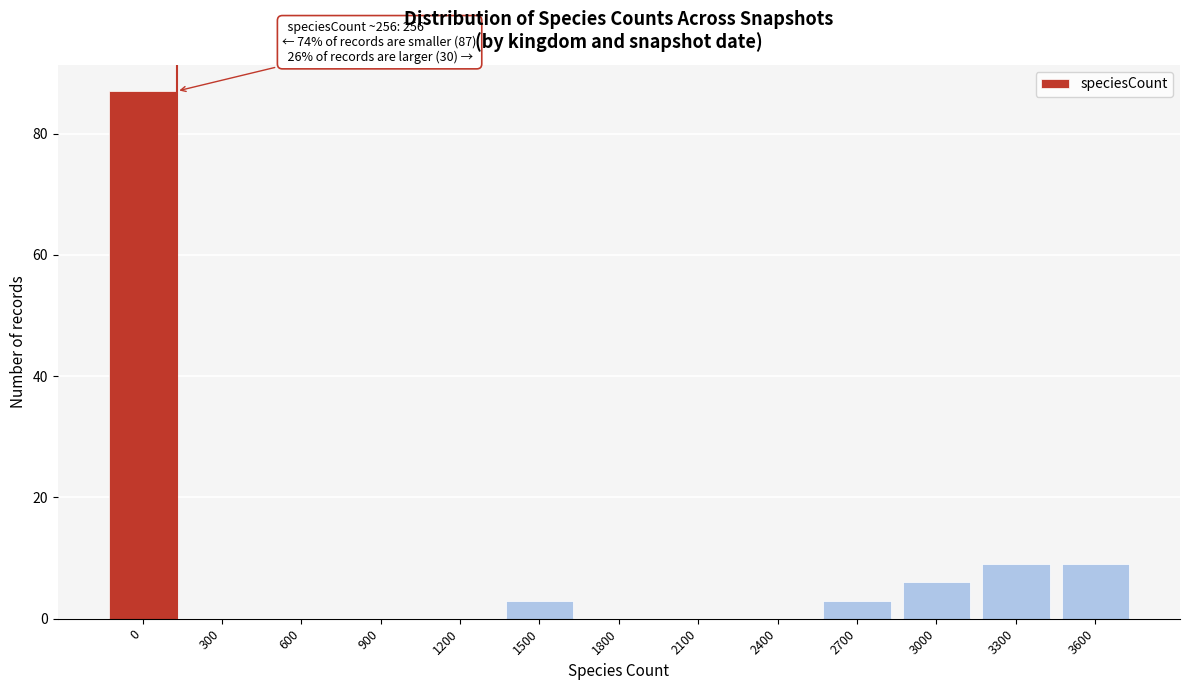

Reading left to right, extract all data points from this chart.

0=87	300=0	600=0	900=0	1200=0	1500=3	1800=0	2100=0	2400=0	2700=3	3000=6	3300=9	3600=9